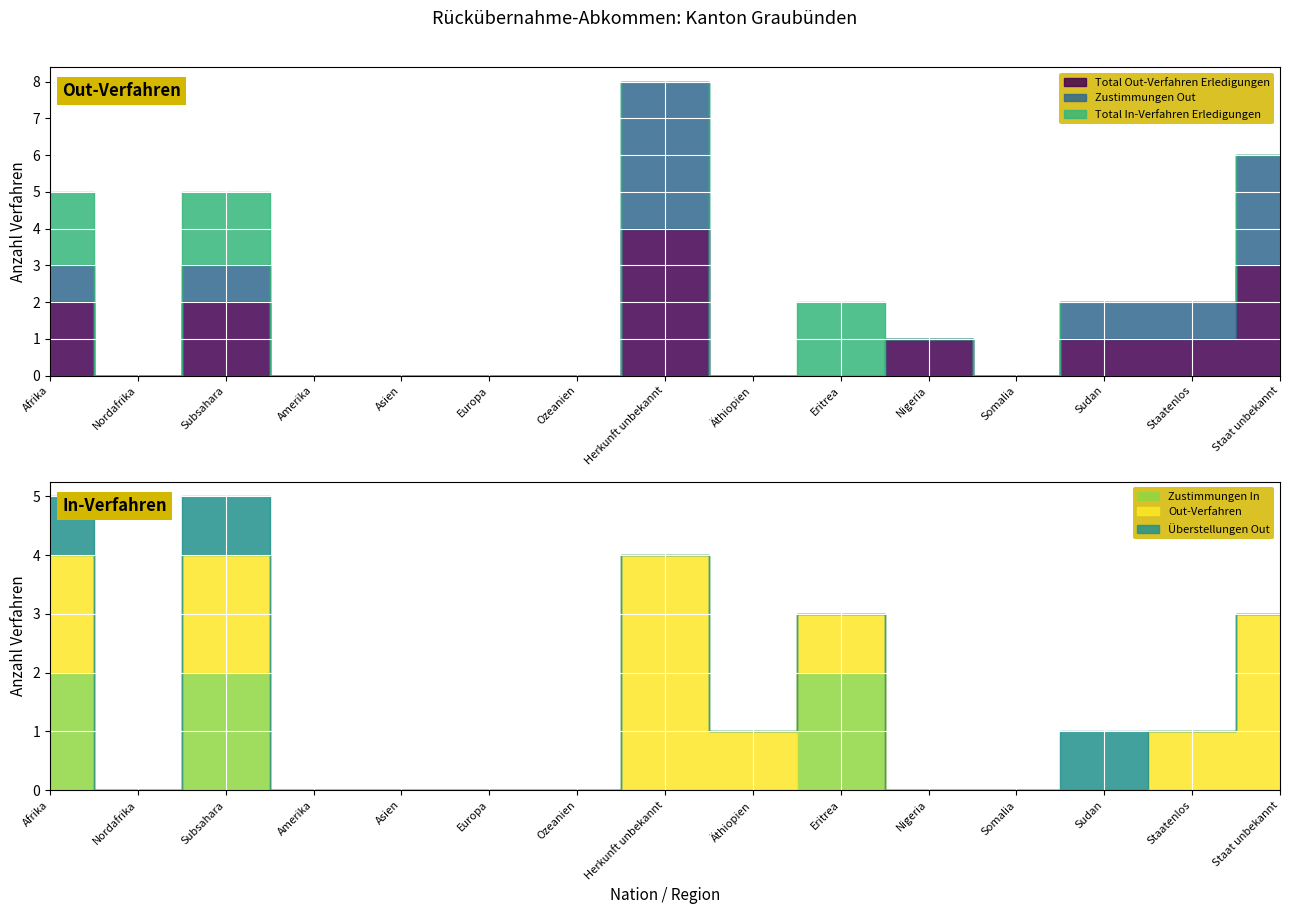

What is the sum of all Zustimmungen Out values?

11